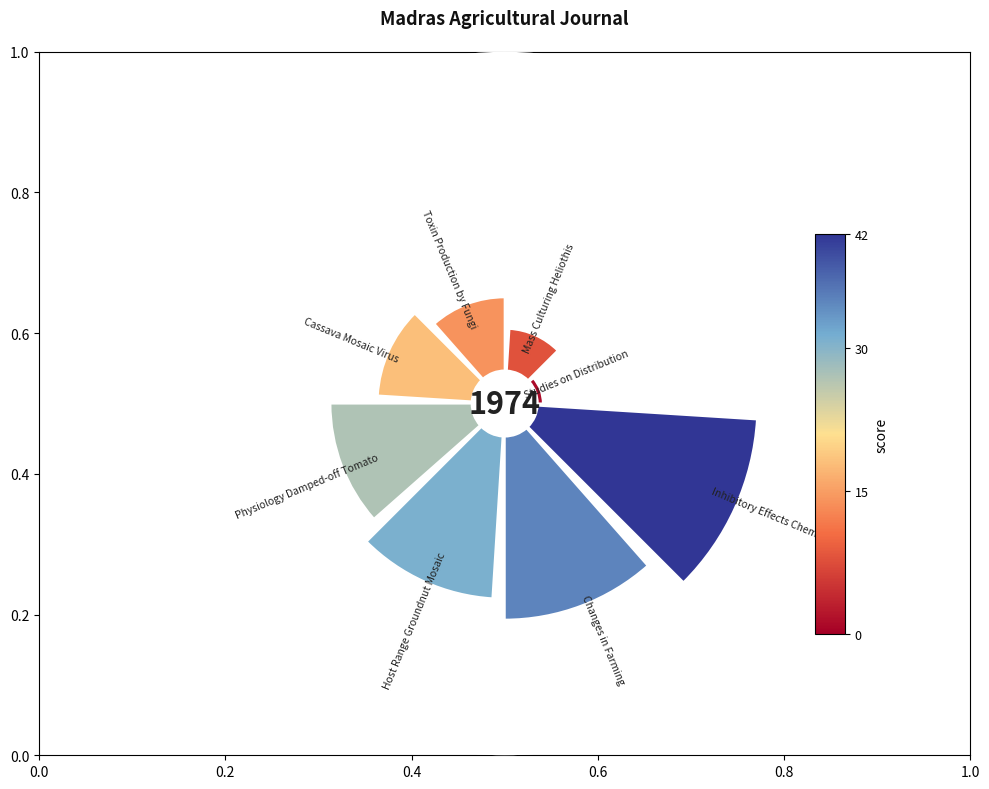

Rank the categories by value from lowest to highest.

Studies on Distribution, Mass Culturing Heliothis, Toxin Production by Fungi, Cassava Mosaic Virus, Physiology Damped-off Tomato, Host Range Groundnut Mosaic, Changes in Farming, Inhibitory Effects Chemicals